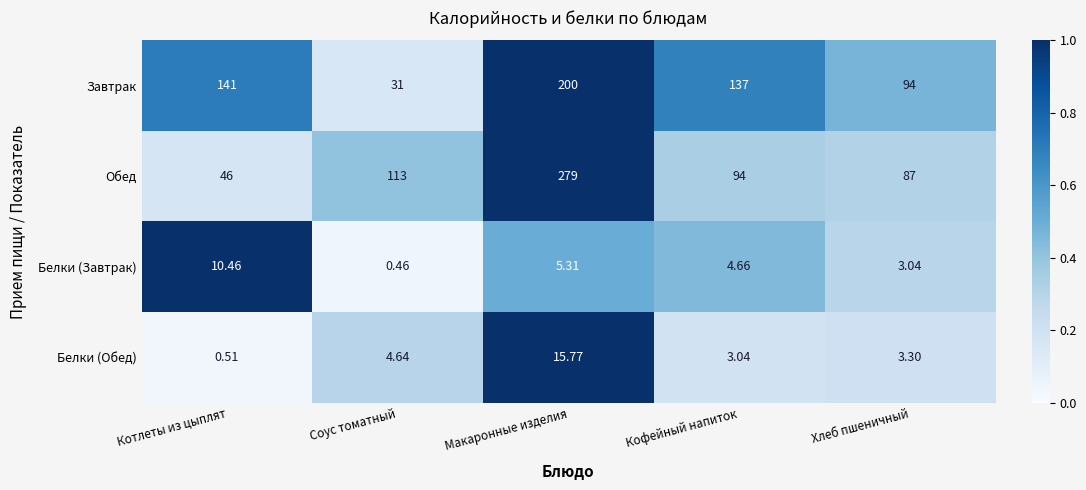

At which label does Обед first exceed 94?

Соус томатный